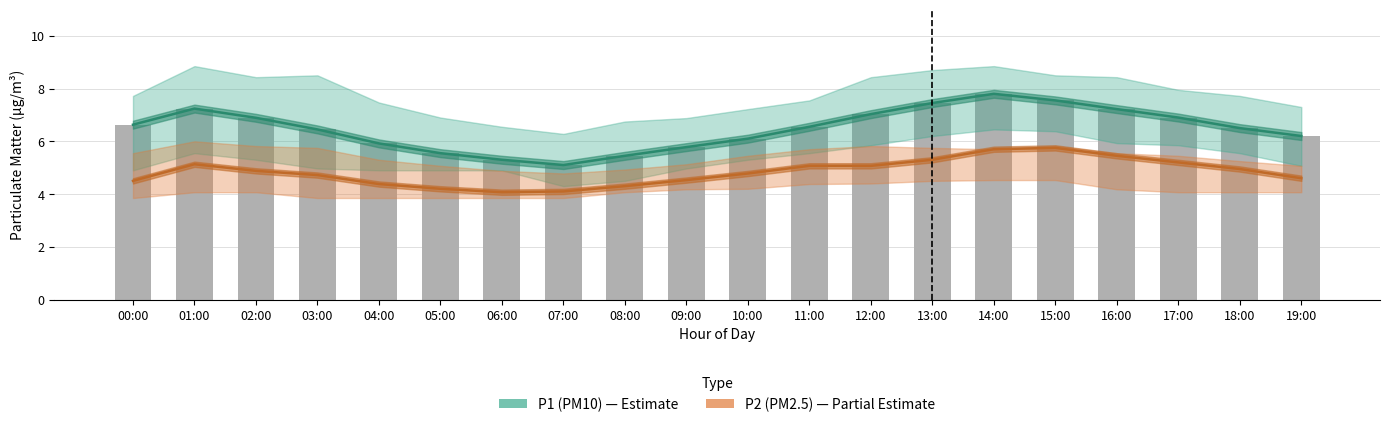

Which series has the largest range (max minus min)?

P1 (PM10)